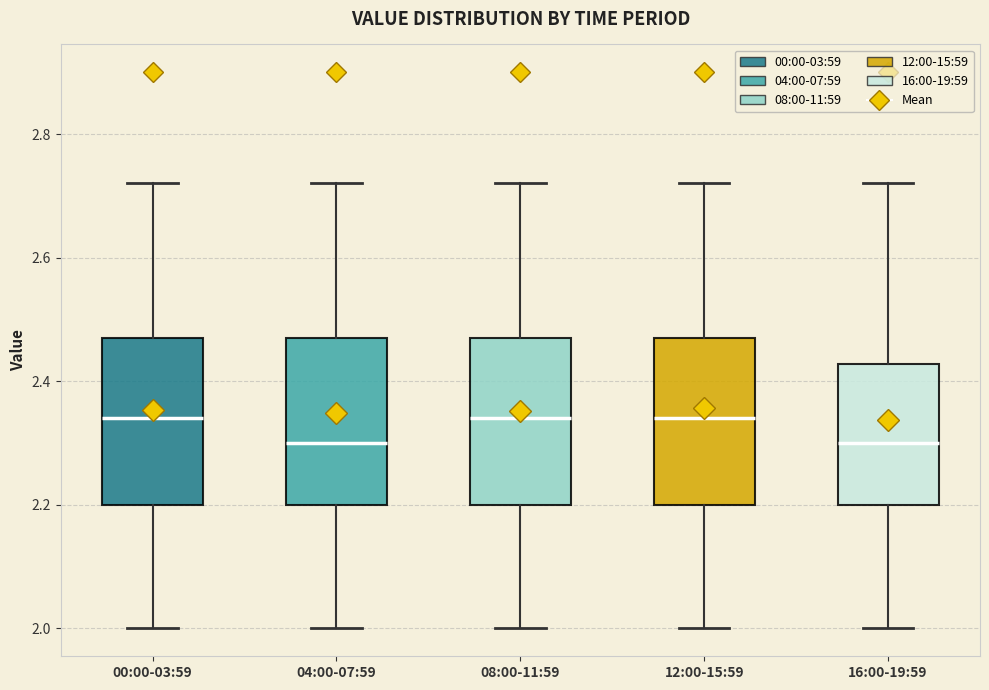

Where does the upper whisker of the box for 00:00-03:59 end on the y-axis? The values are not printed on the chart, so give them approximately, as read against the axis.

2.72